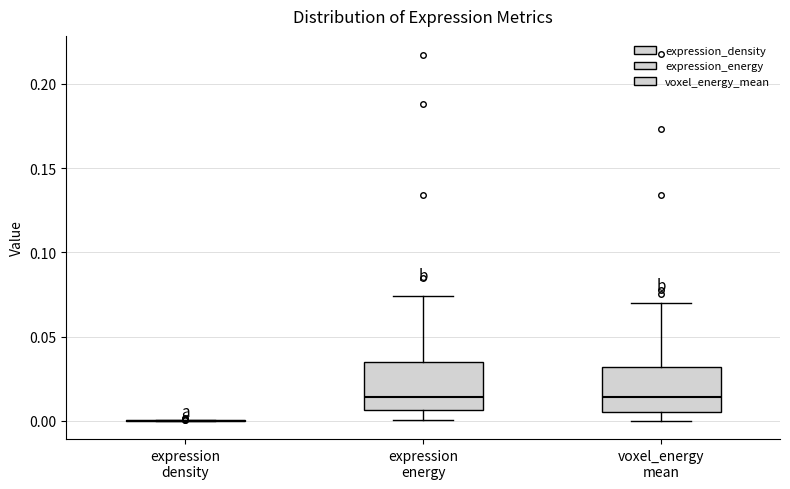

Reading left to right, read every box against the y-axis: the position of its median line, the range the box covers, and the ends of its whiskers. The values are not printed on the chart, so give them approximately, as read against the axis.

expression density: box collapsed to a line at 0.000, whiskers 0.000 to 0.000
expression energy: median 0.015, box 0.005 to 0.035, whiskers 0.000 to 0.075
voxel_energy mean: median 0.015, box 0.005 to 0.030, whiskers 0.000 to 0.070